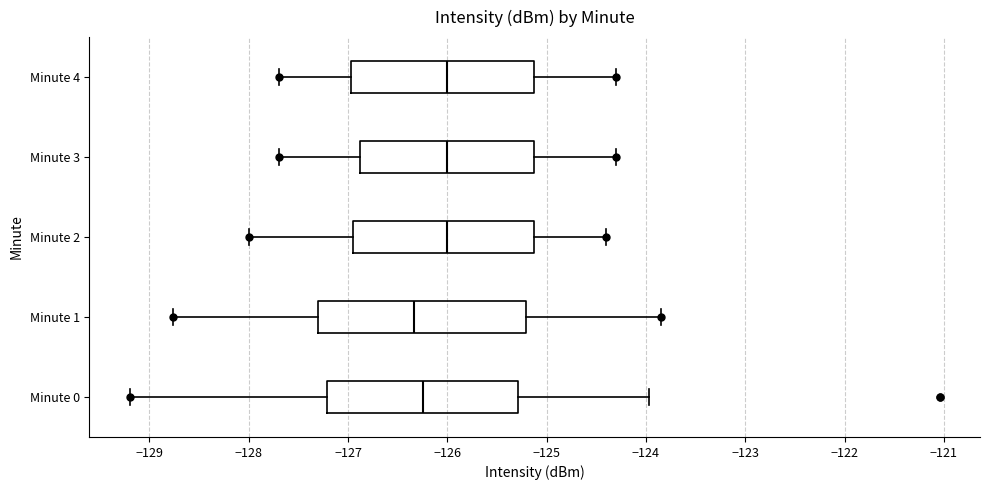

Comparing the boxes themselves (not the whiskers), which one is the widest?

Minute 1